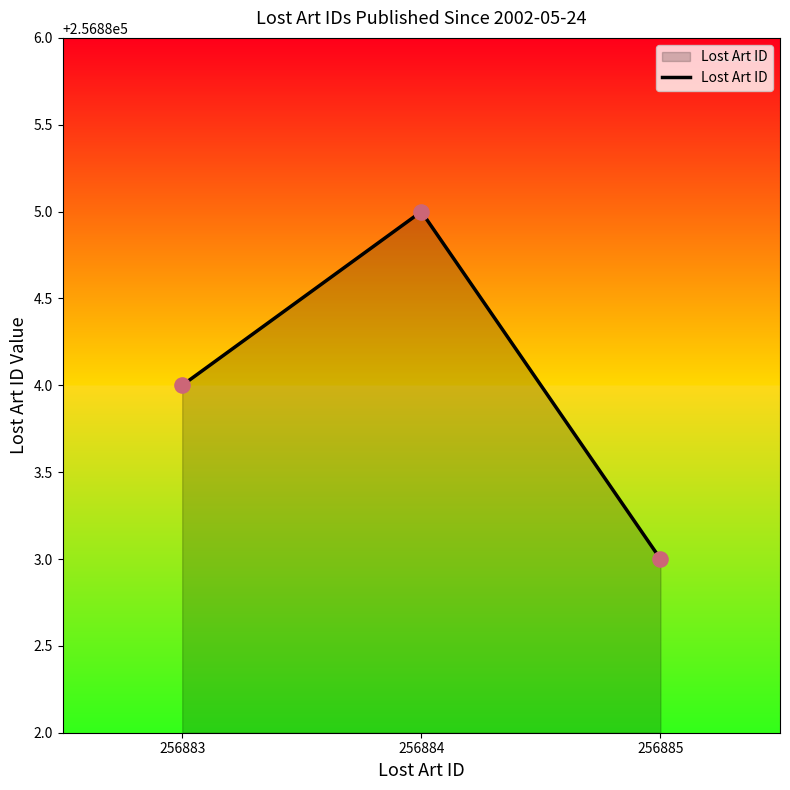

What is the change in value from 256884 to 256885?

-2